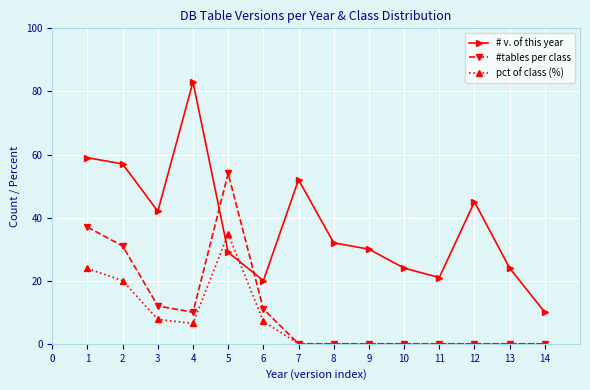

The value of pct of class (%) at 8 is 0.0. True or false?

True